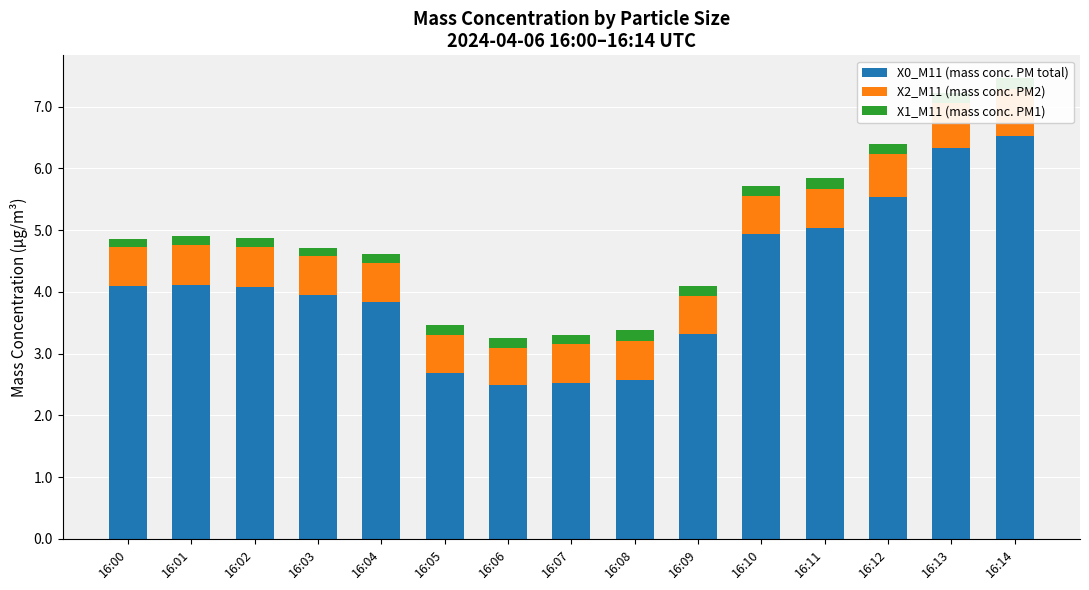

What value does the X0_M11 (mass conc. PM total) series have at 16:08?

2.6